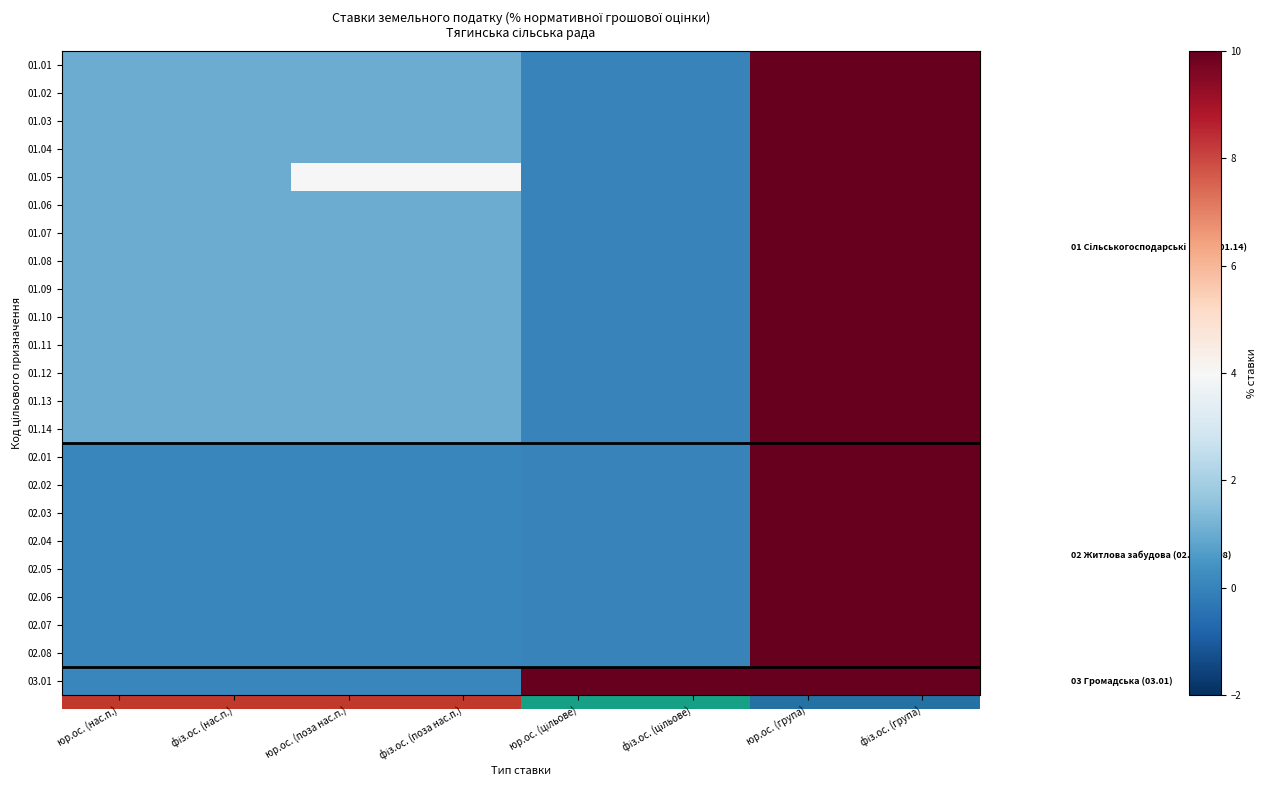

What is the spread (max minus min) of values at юр.ос. (нас.п.)?

0.9